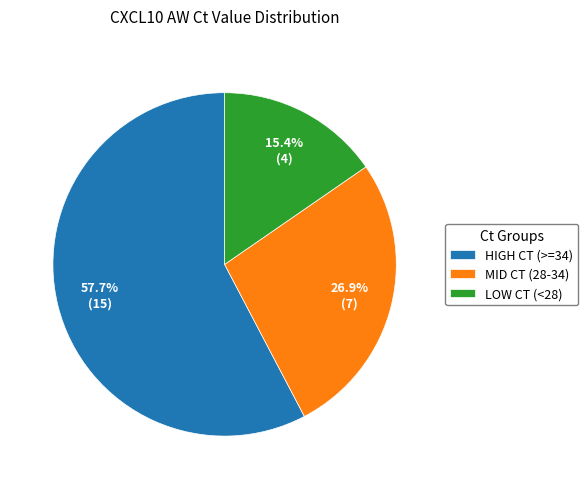

Which slice represents more than half of the pie?

HIGH CT (>=34)